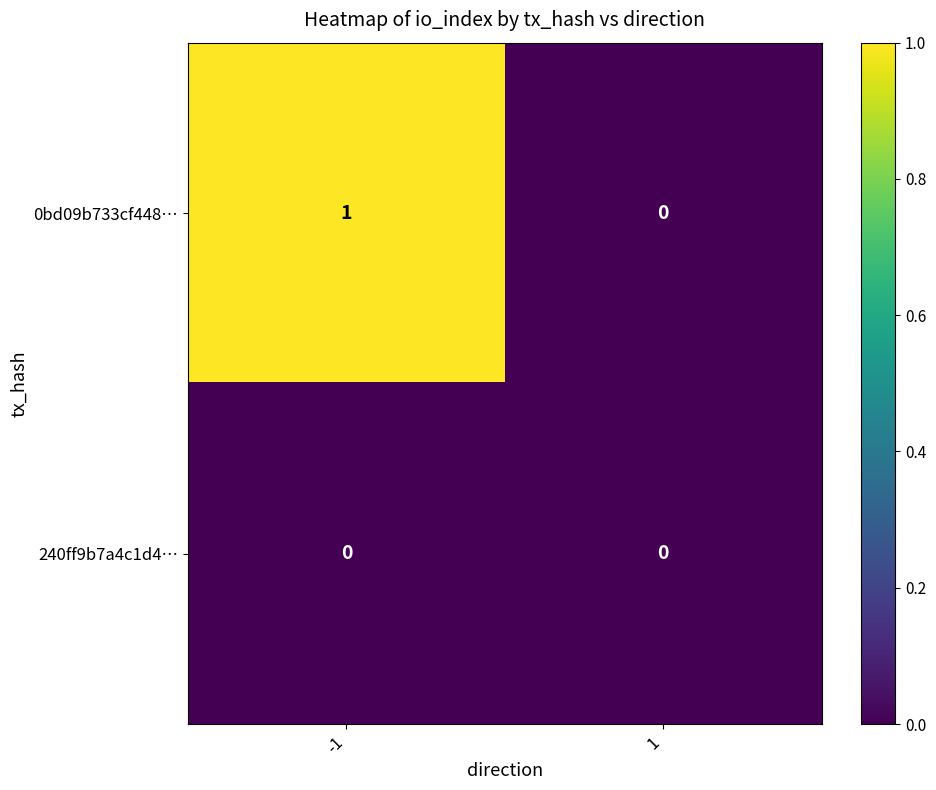

Rank the series at -1 from lowest to highest value.

240ff9b7a4c1d4…, 0bd09b733cf448…